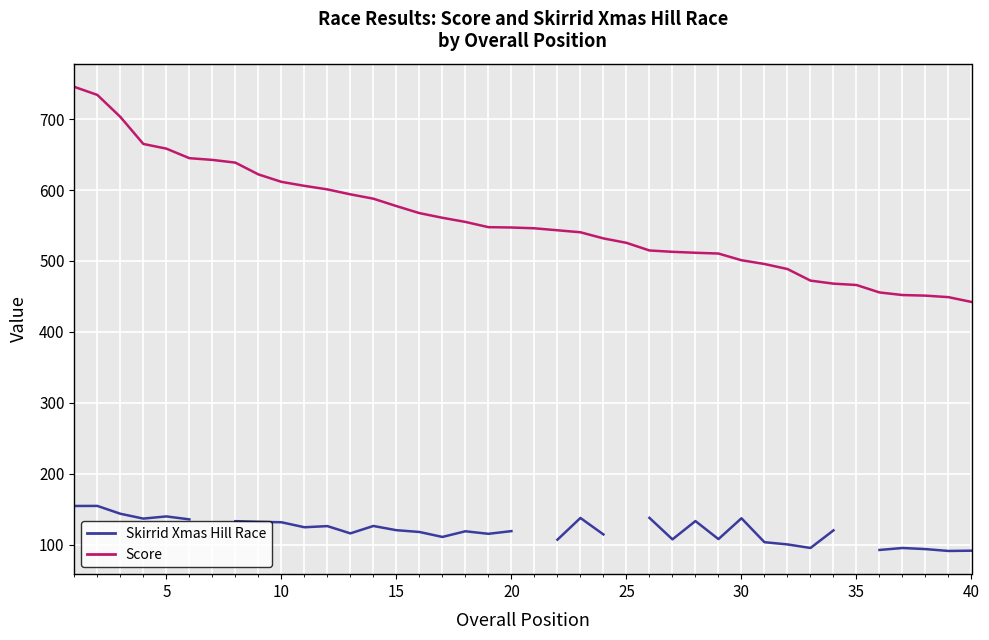

At which category does the chart reach its minimum across all series?

40